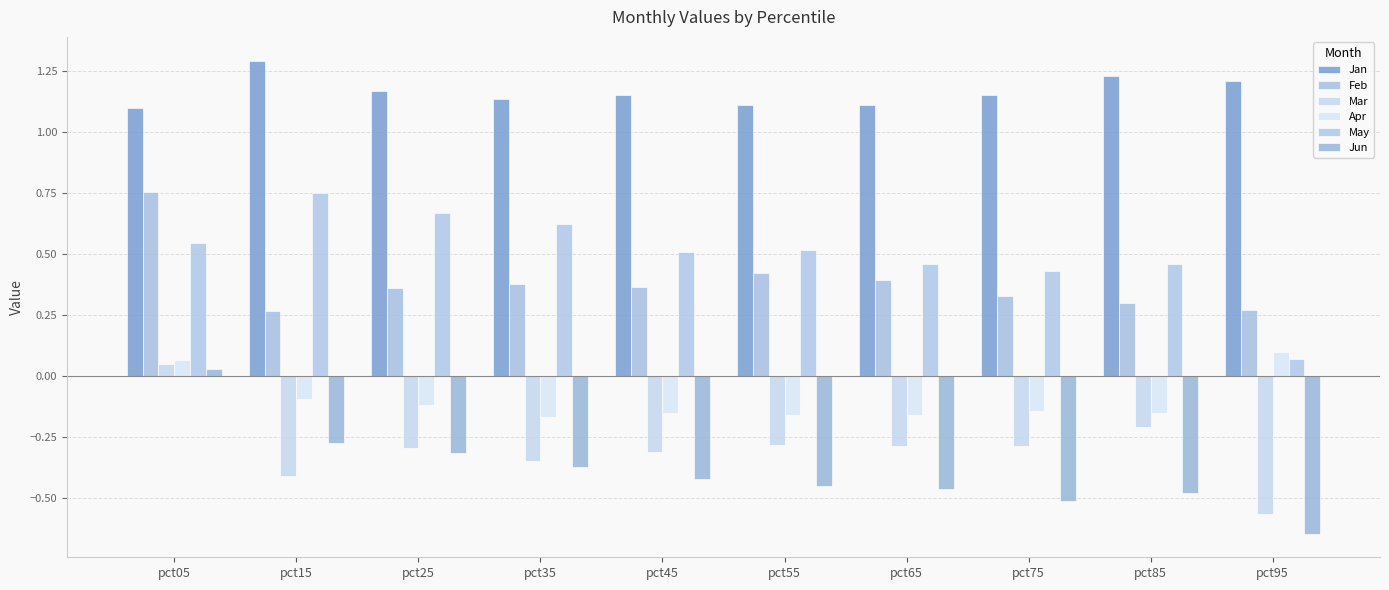

How many categories are shown in the chart?

10